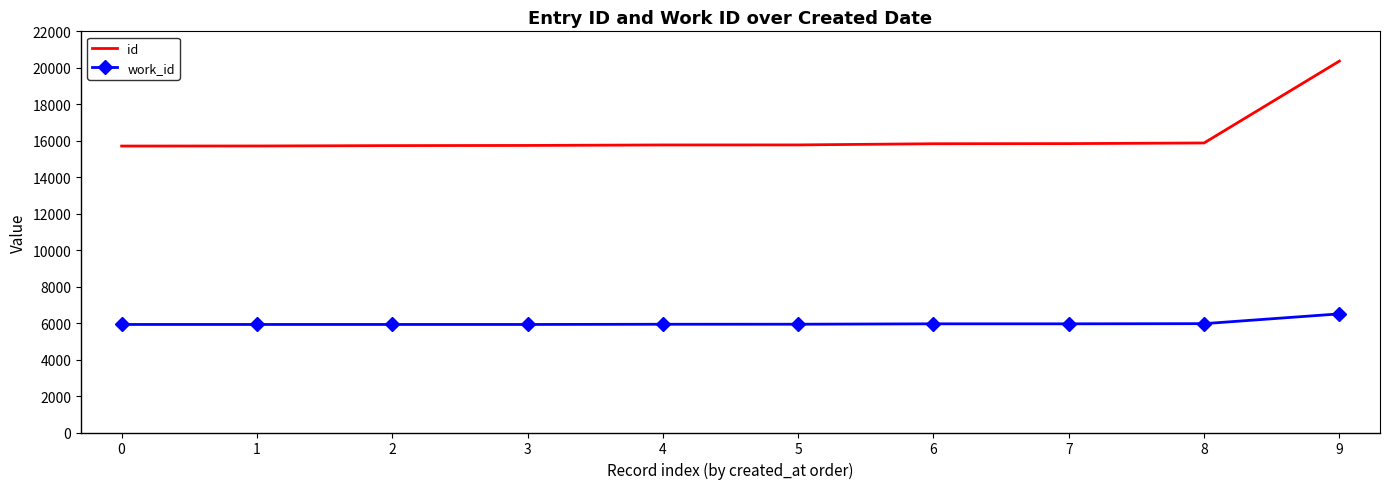

The value of work_id at 1 is 5925. True or false?

True